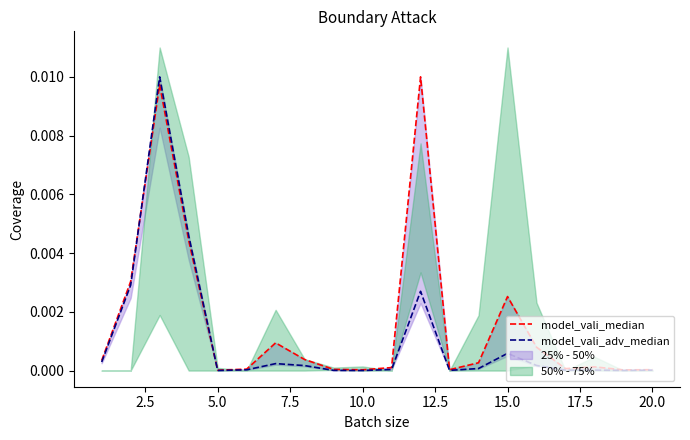

True or false: model_vali_adv_median has a value of 0.0 at 10.0.

True